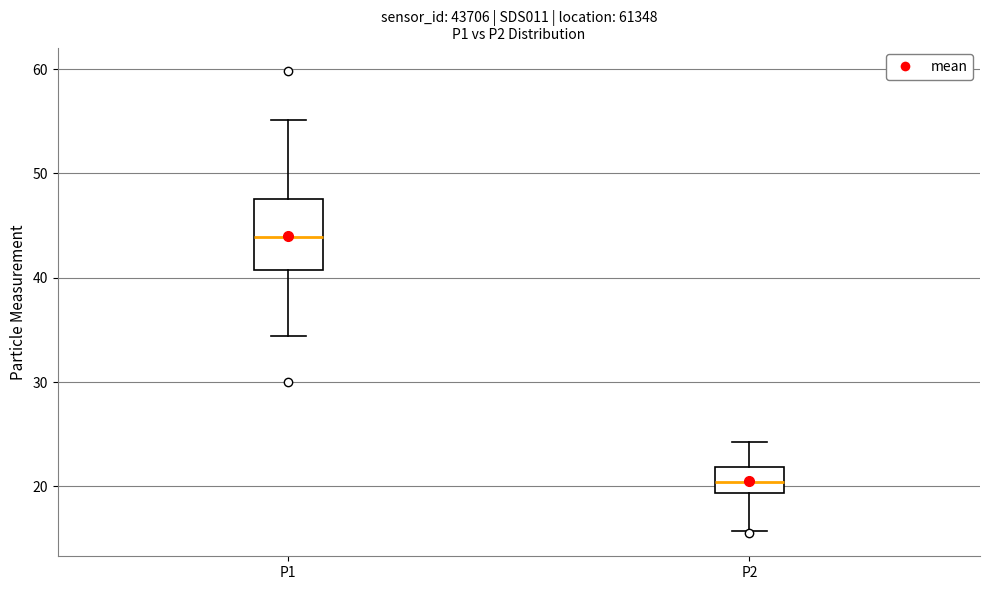

Reading left to right, transcribe this box plot: for each box, give where its median line is, the range the box spans, and where its two whiskers end, as read against the y-axis. The values are not printed on the chart, so give them approximately, as read against the axis.

P1: median 44, box 41 to 48, whiskers 34 to 55
P2: median 20, box 19 to 22, whiskers 16 to 24